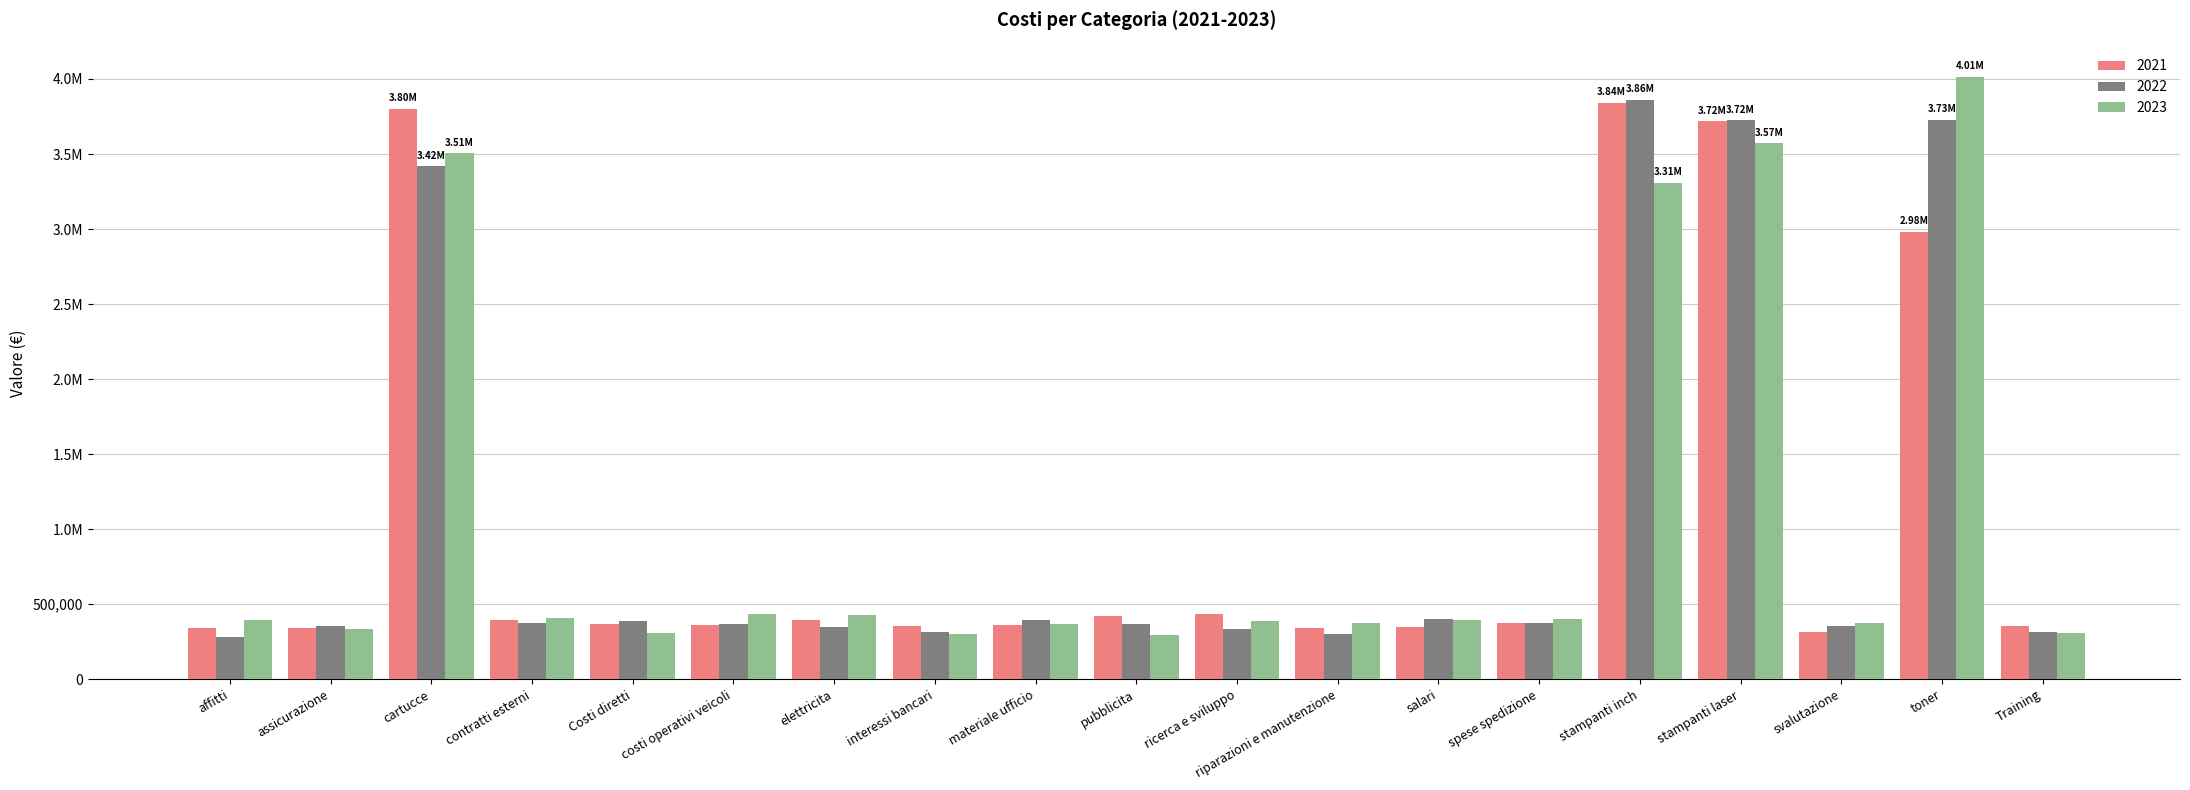

What is the value of the 2022 bar at the 7th from the left?

346245